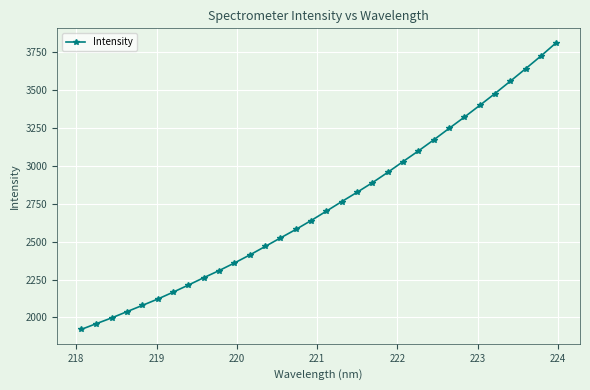

What is the minimum value shown in the chart?

1920.2